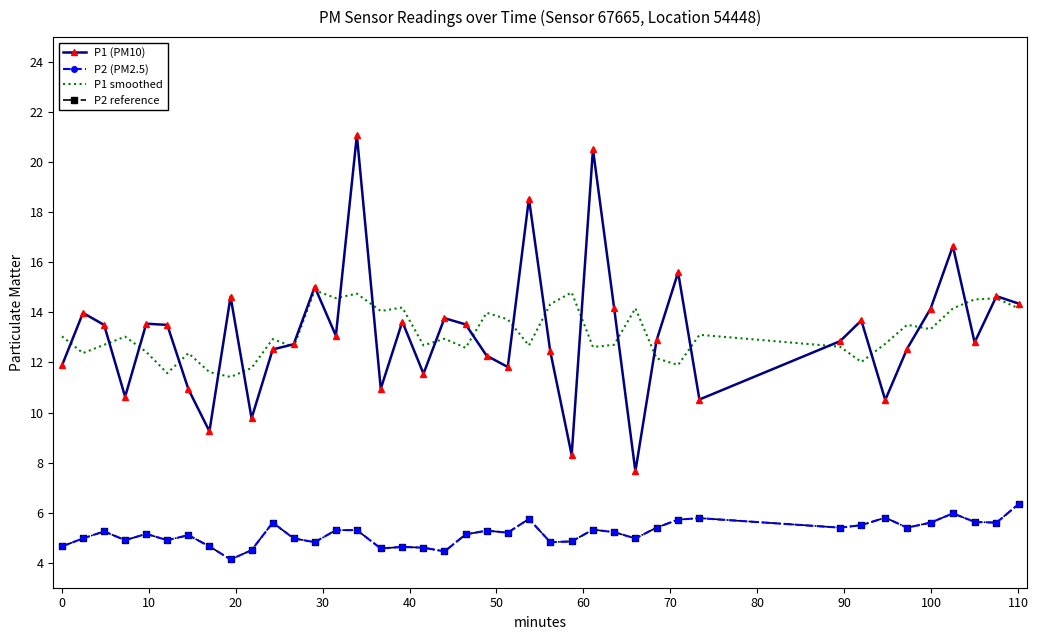

True or false: P1 (PM10) and P2 reference intersect in this chart.

False